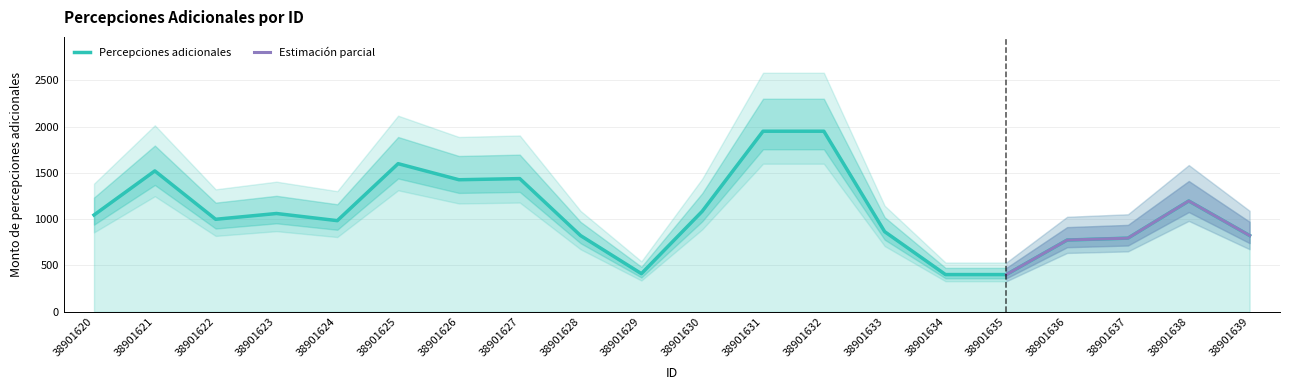

Count the number of categories in the chart.

20